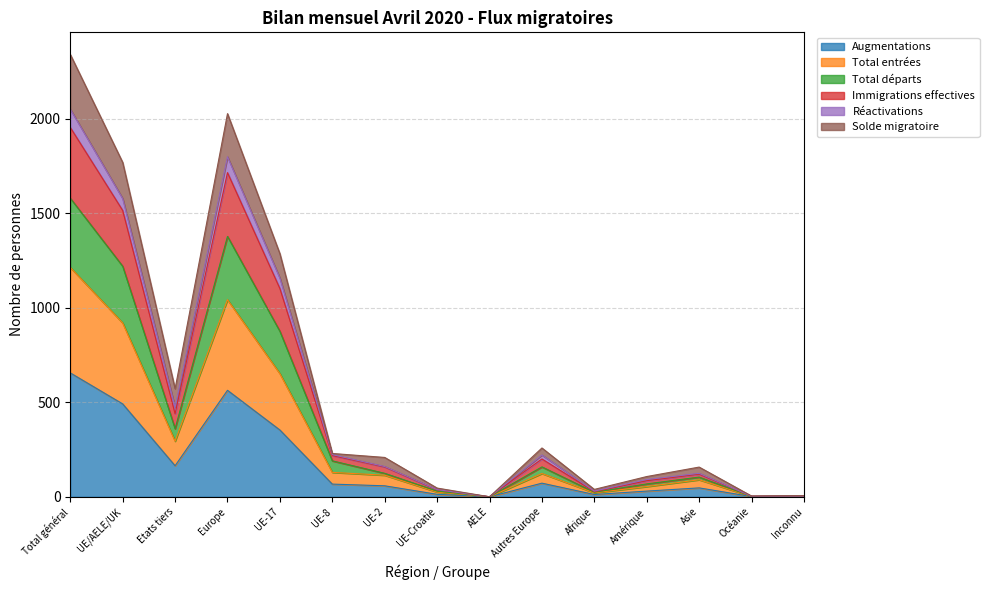

Where does the Réactivations series first go above 208?

Total général